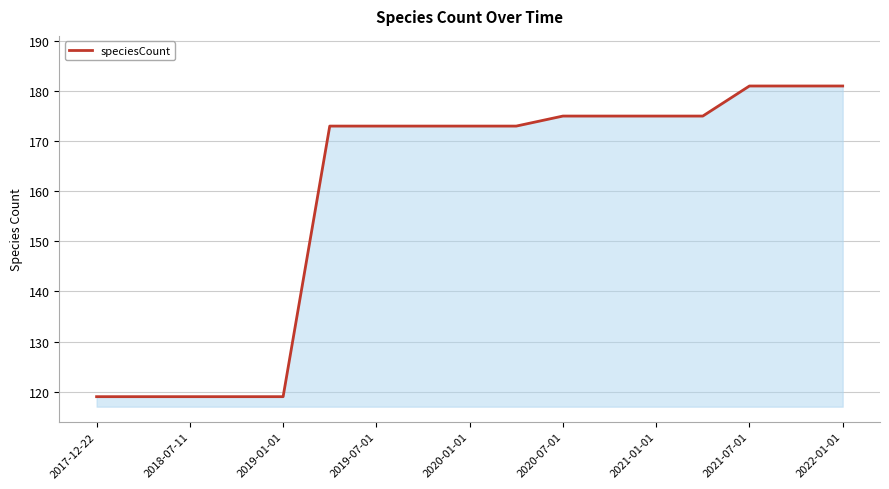

What is the maximum value shown in the chart?

181